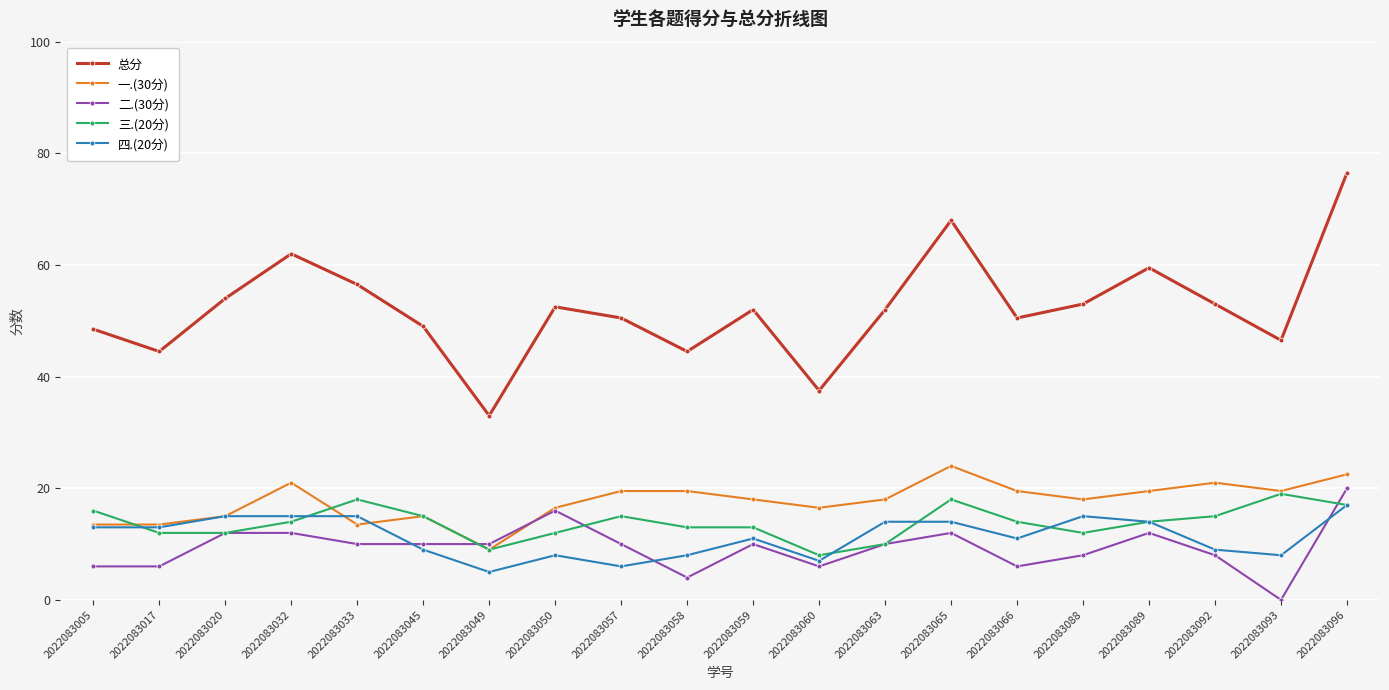

What are all the series names shown in the legend?

总分, 一.(30分), 二.(30分), 三.(20分), 四.(20分)